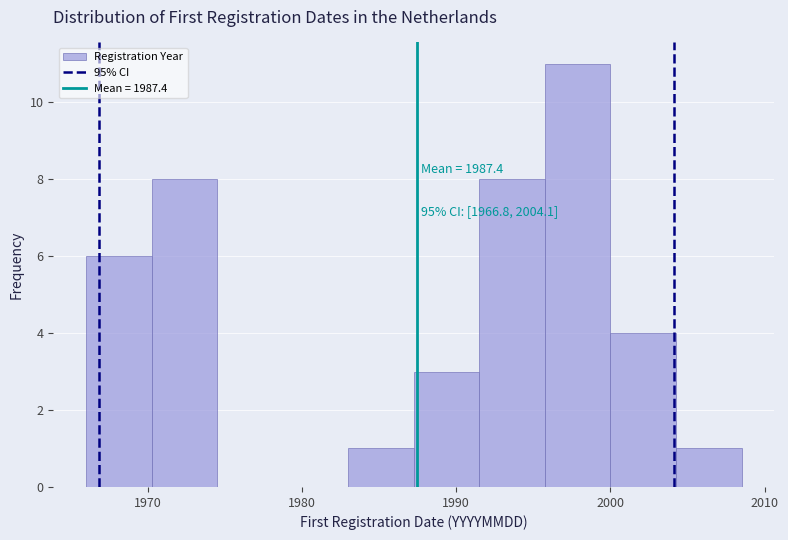

Which range on the x-axis has the tallest bar?

1996 to 2000